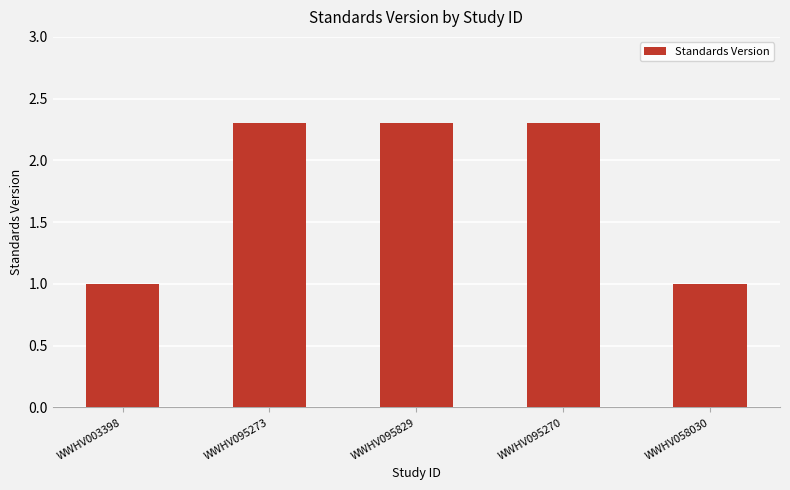

What is the smallest value displayed?

1.0